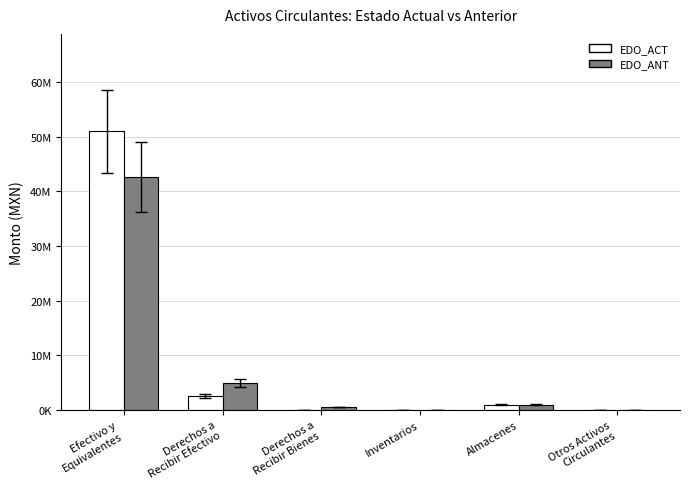

What are all the series names shown in the legend?

EDO_ACT, EDO_ANT